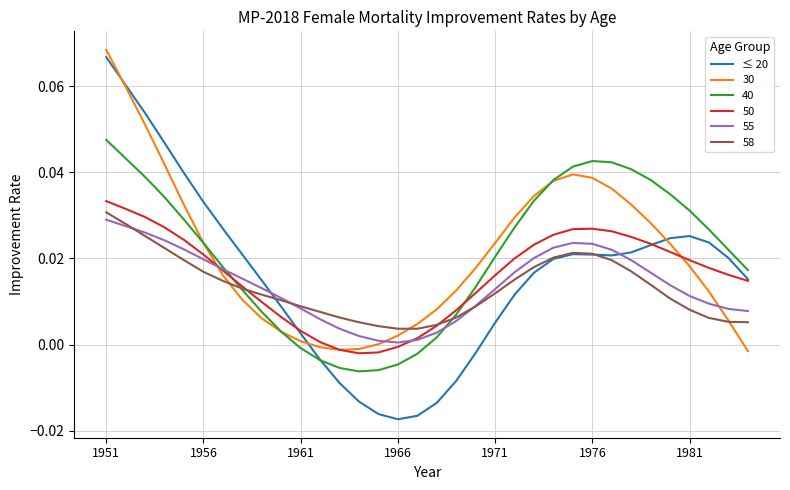

After their last crossing, which series has the higher values: 55 or ≤ 20?

≤ 20